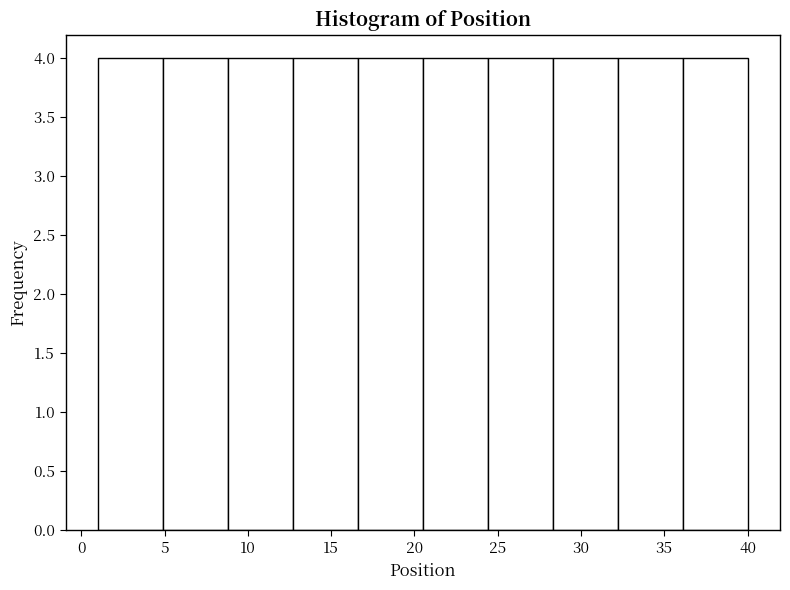

What is the height of the bar covering 36.1 to 40.0 on the x-axis? Neither the bar edges nor the heights are printed on the chart, so give them approximately, as read against the axes.

4